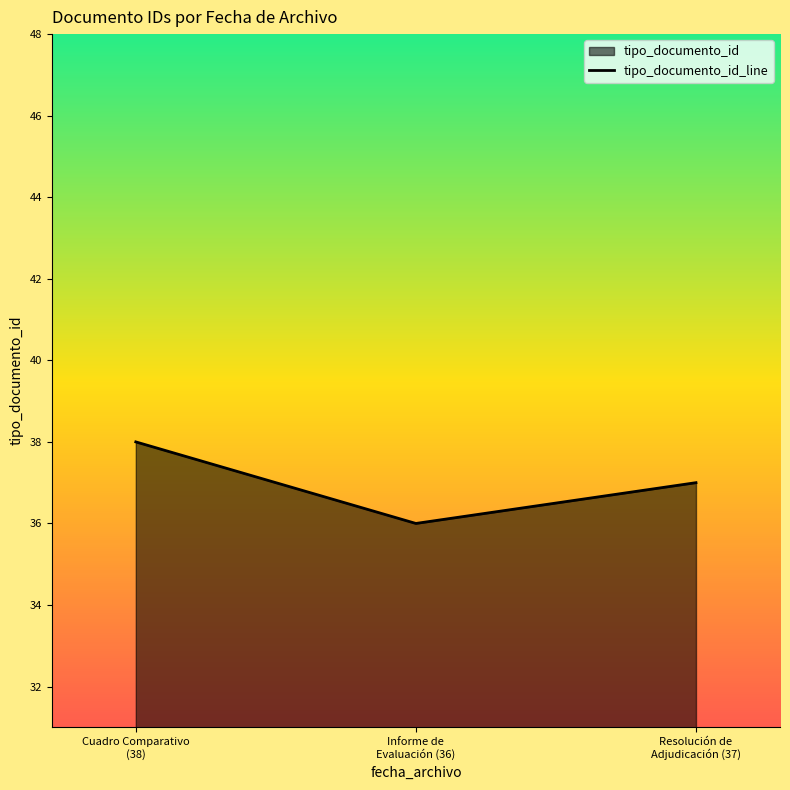

What is the change in value from Cuadro Comparativo
(38) to Informe de
Evaluación (36)?

-2